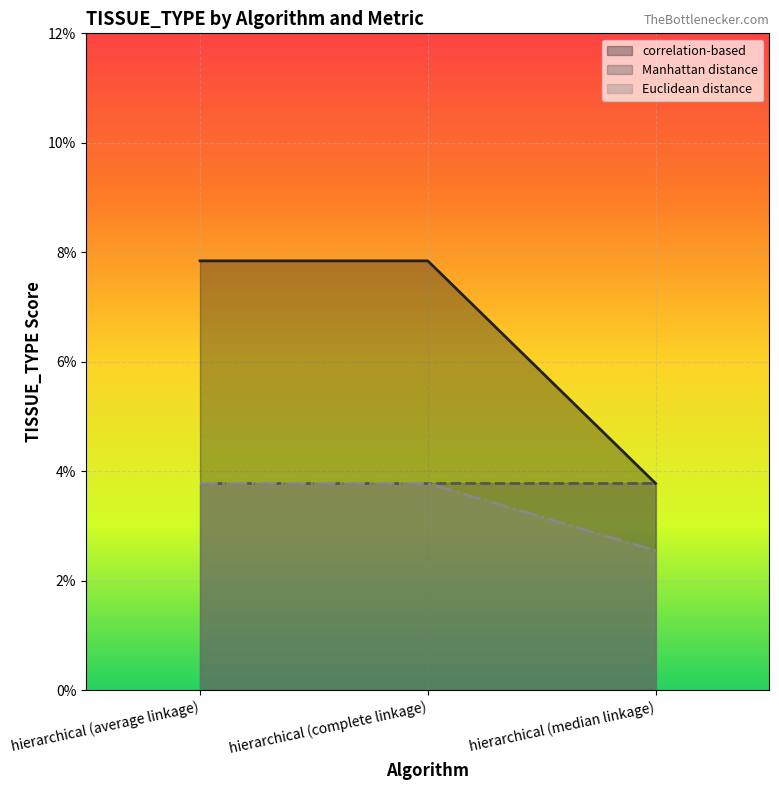

What is the average value of the correlation-based series?

0.1